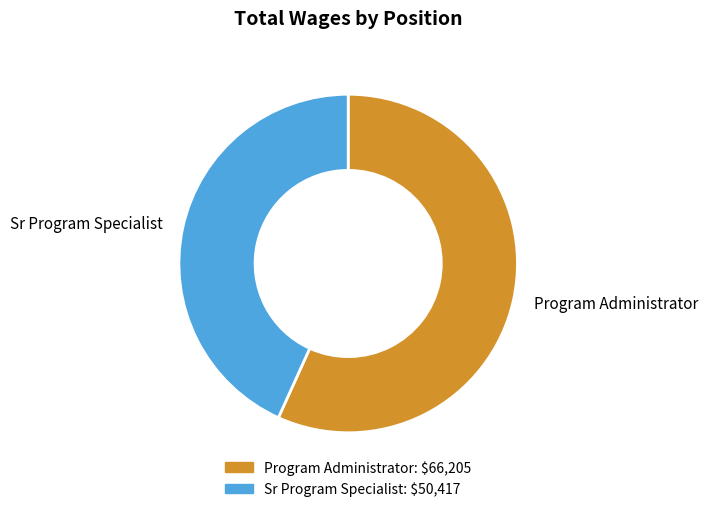

Does any single category account for the majority?

Yes